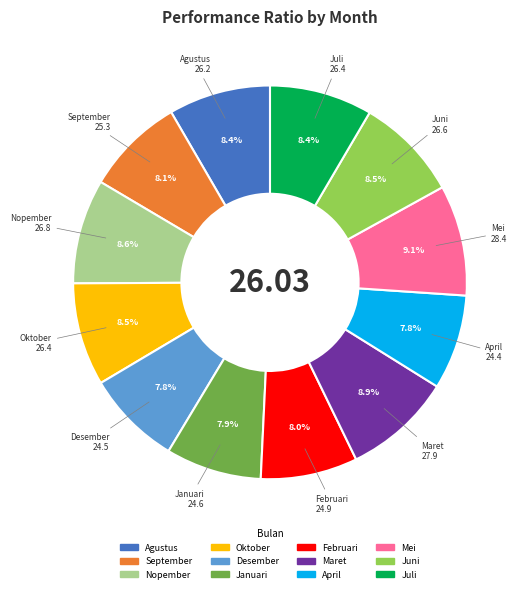

How many slices are in this pie chart?

12